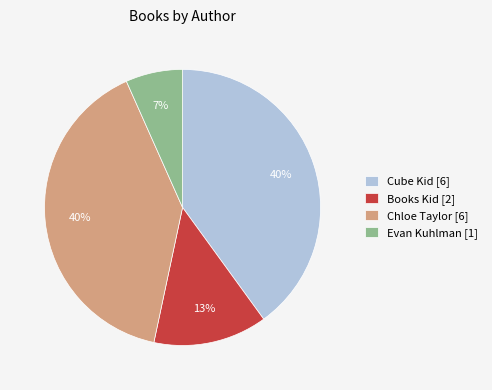

Does any single category account for the majority?

No